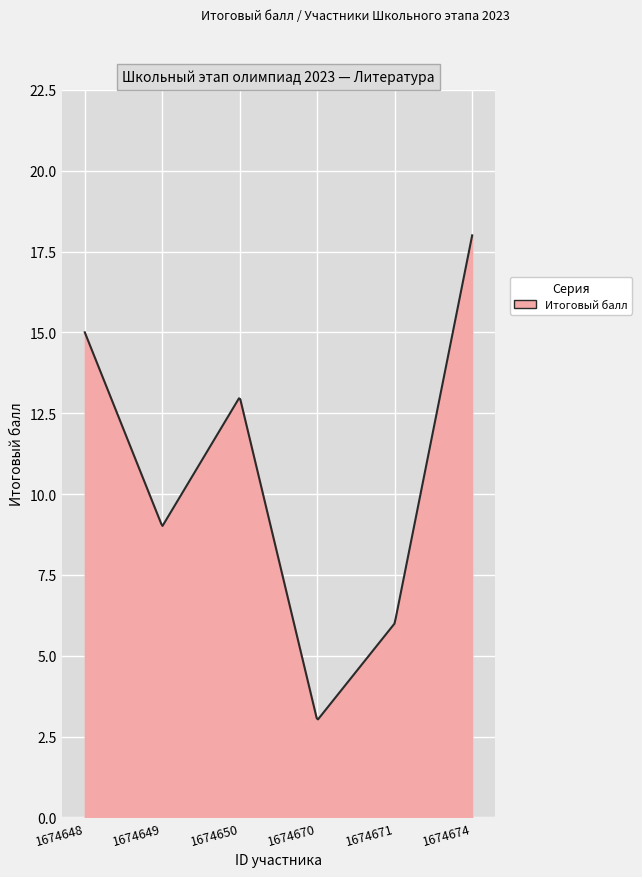

What is the smallest value displayed?

3.0